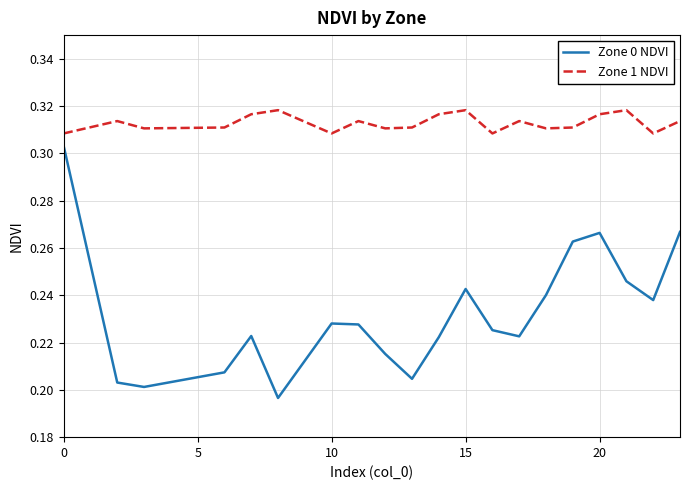

True or false: Zone 1 NDVI and Zone 0 NDVI cross at least once.

False